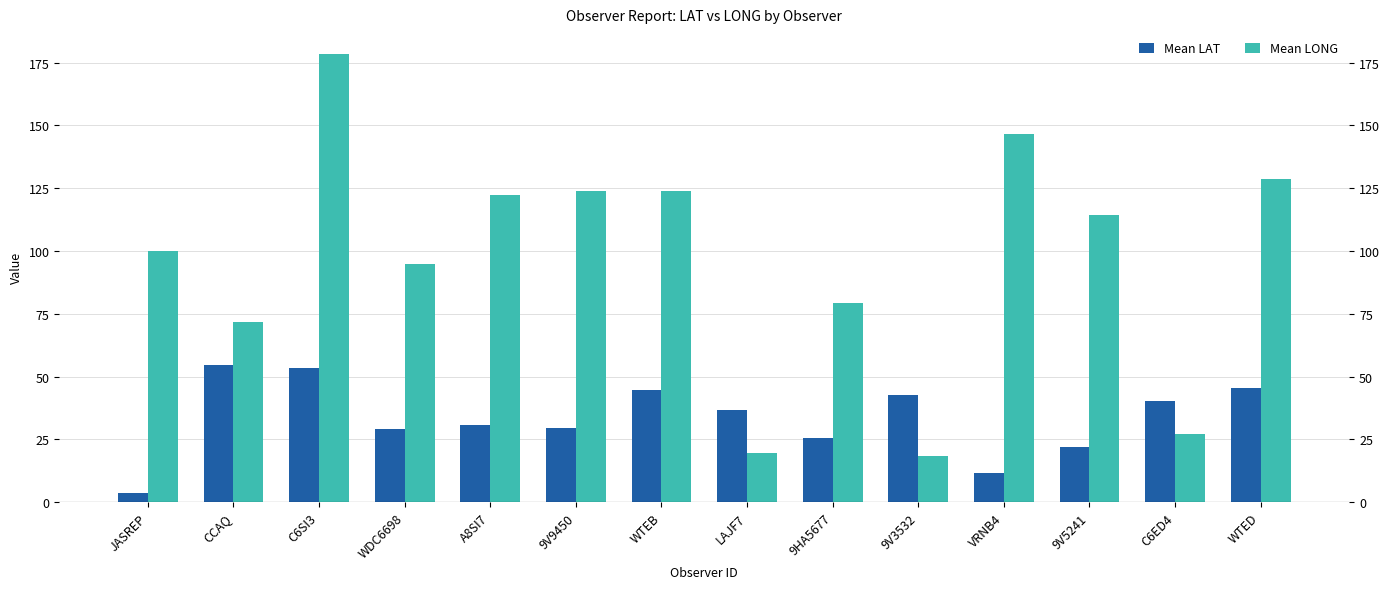

Reading left to right, transcribe all the data shown in this chart.

Mean LAT: 3.6	54.6	53.5	29.3	30.7	29.4	44.6	36.7	25.4	42.6	11.7	21.9	40.5	45.3
Mean LONG: 100.0	71.9	178.6	94.8	122.4	123.8	124.0	19.8	79.2	18.4	146.7	114.2	27.1	128.8